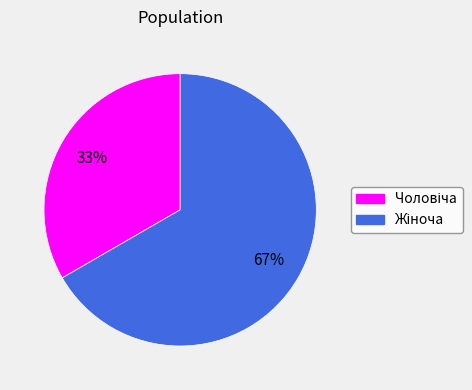

Does any single category account for the majority?

Yes